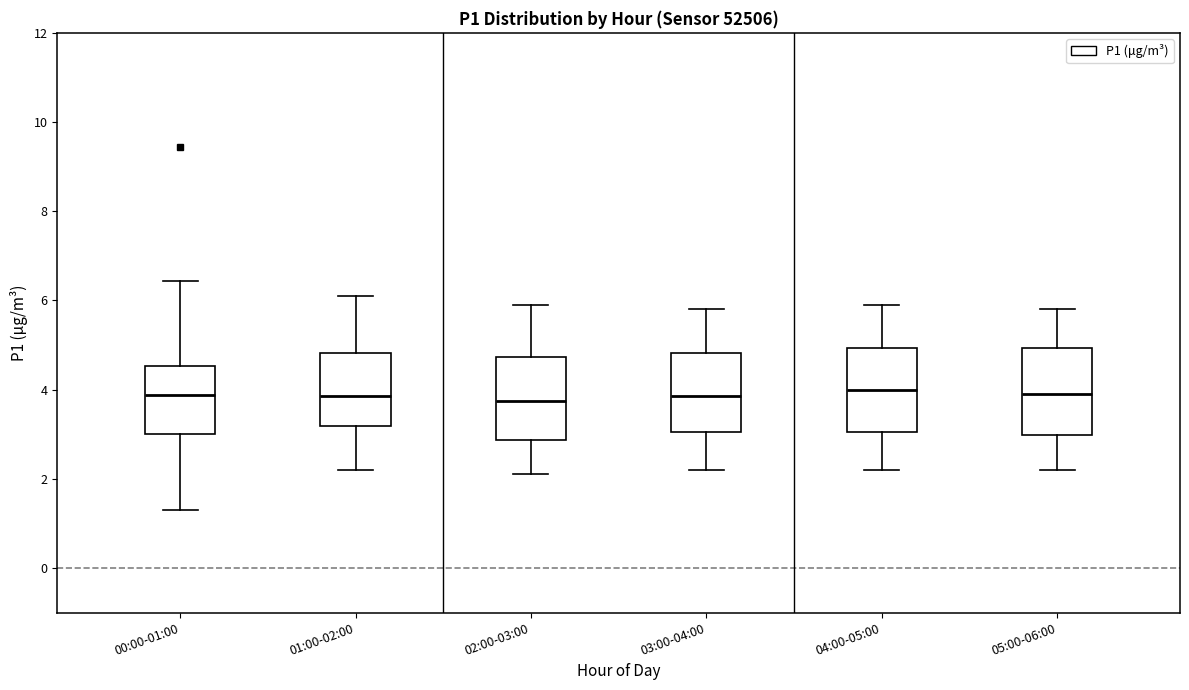

Reading left to right, read every box against the y-axis: the position of its median line, the range the box covers, and the ends of its whiskers. The values are not printed on the chart, so give them approximately, as read against the axis.

00:00-01:00: median 3.8, box 3.0 to 4.6, whiskers 1.4 to 6.4
01:00-02:00: median 3.8, box 3.2 to 4.8, whiskers 2.2 to 6.2
02:00-03:00: median 3.8, box 2.8 to 4.8, whiskers 2.2 to 6.0
03:00-04:00: median 3.8, box 3.0 to 4.8, whiskers 2.2 to 5.8
04:00-05:00: median 4.0, box 3.0 to 5.0, whiskers 2.2 to 6.0
05:00-06:00: median 4.0, box 3.0 to 5.0, whiskers 2.2 to 5.8